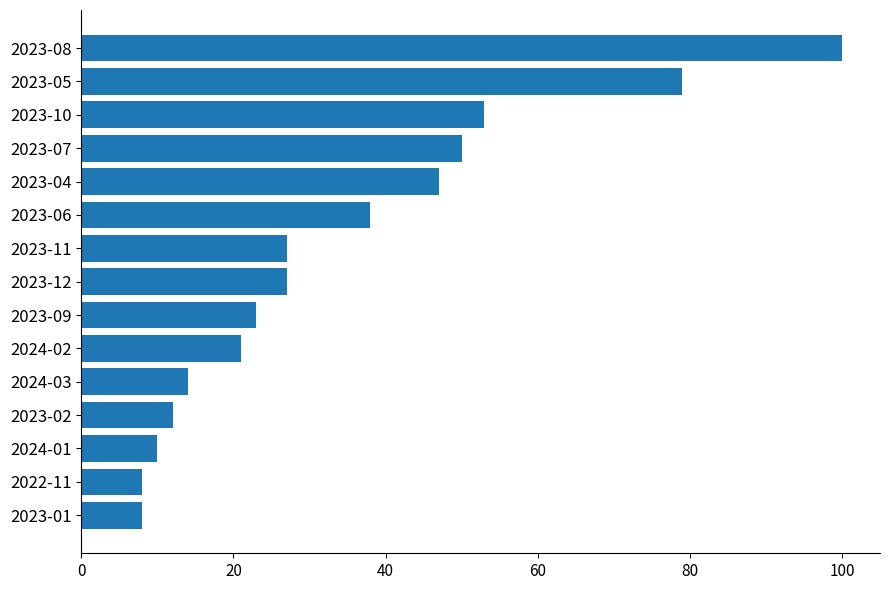

How many distinct data groups are displayed?

1